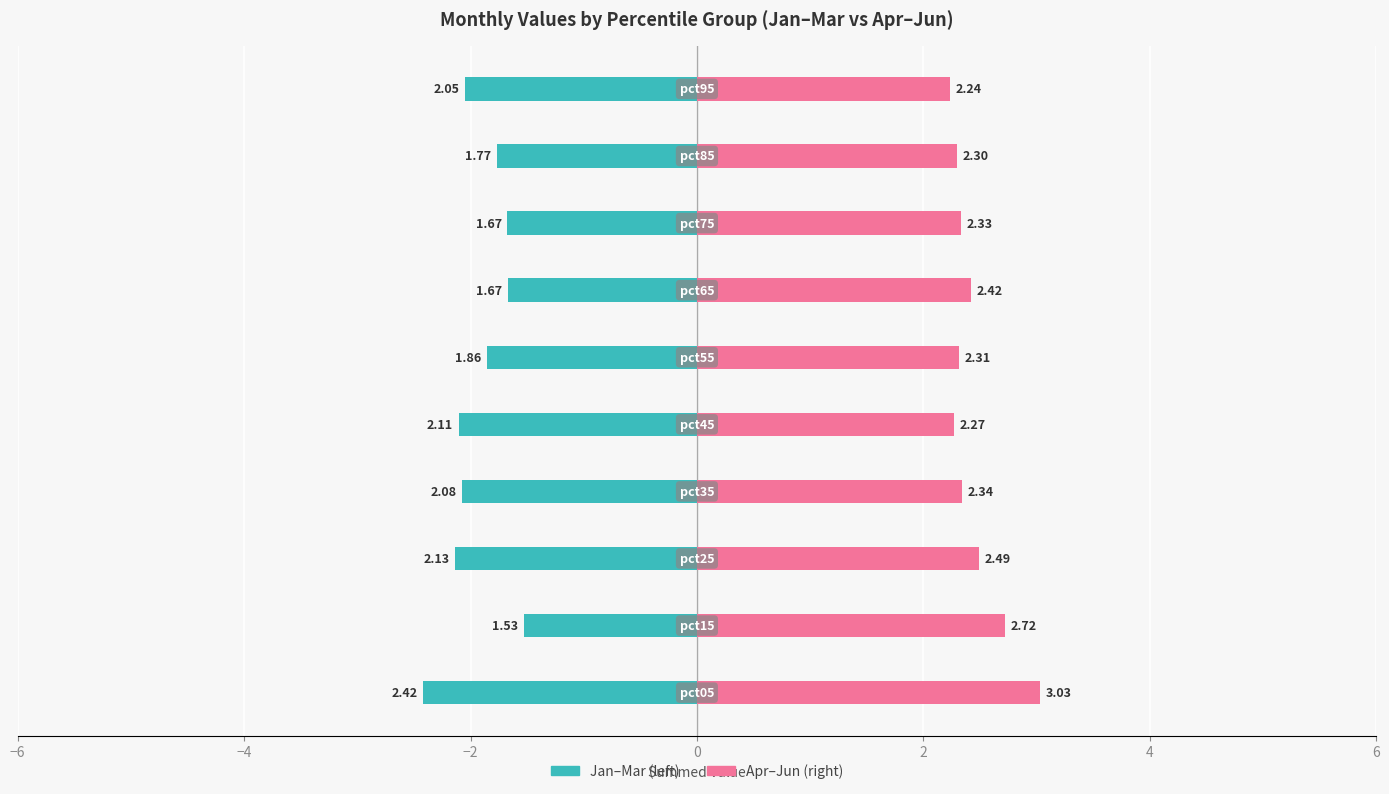

What is the value of the Jan–Mar (left) bar at the 4th from the left?

-2.1